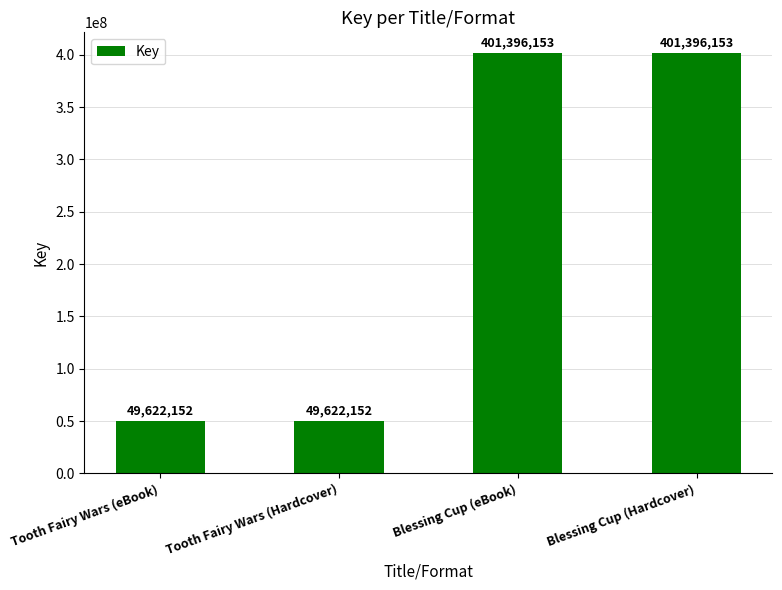

What is the label of the 3rd bar from the left?

Blessing Cup (eBook)